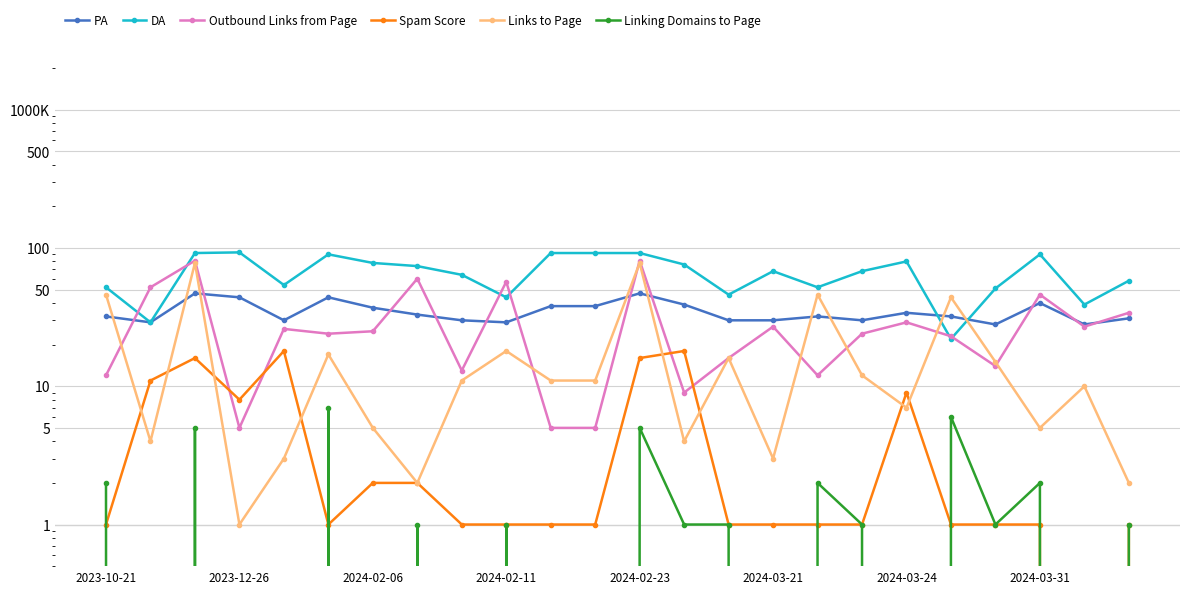

Is it true that PA equals 28 at 20?

True